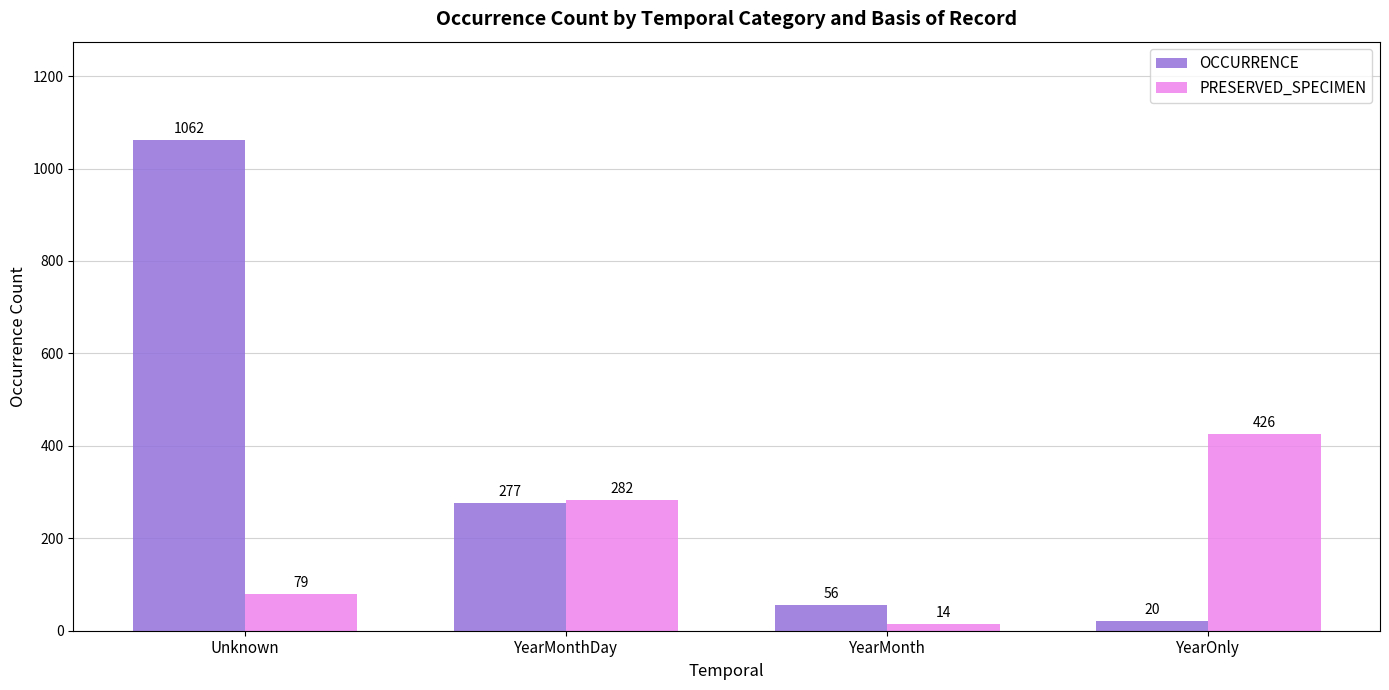

What is the average value of the PRESERVED_SPECIMEN series?

200